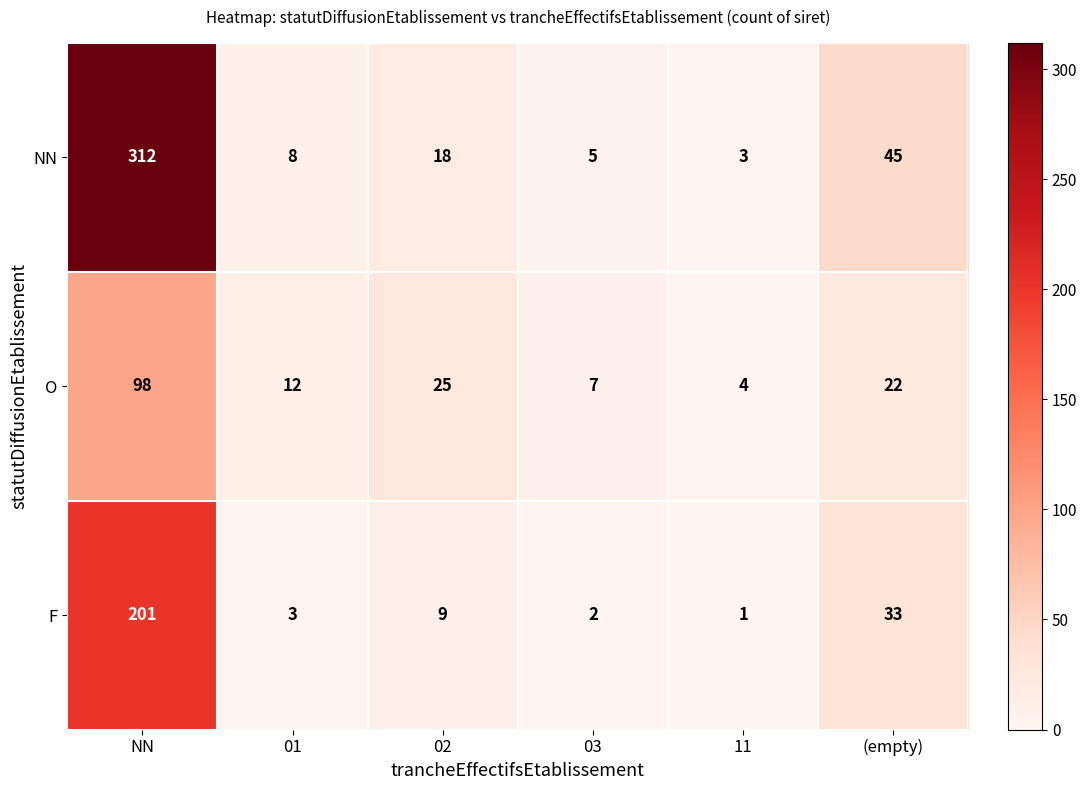

Which series has the largest total across all categories?

NN